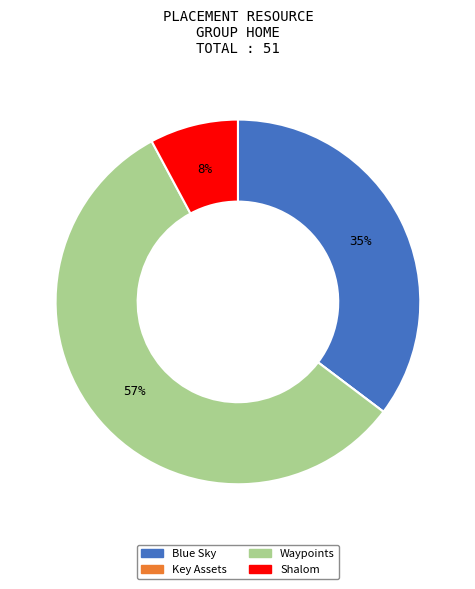

Combined, do Blue Sky and Waypoints account for over 50%?

Yes